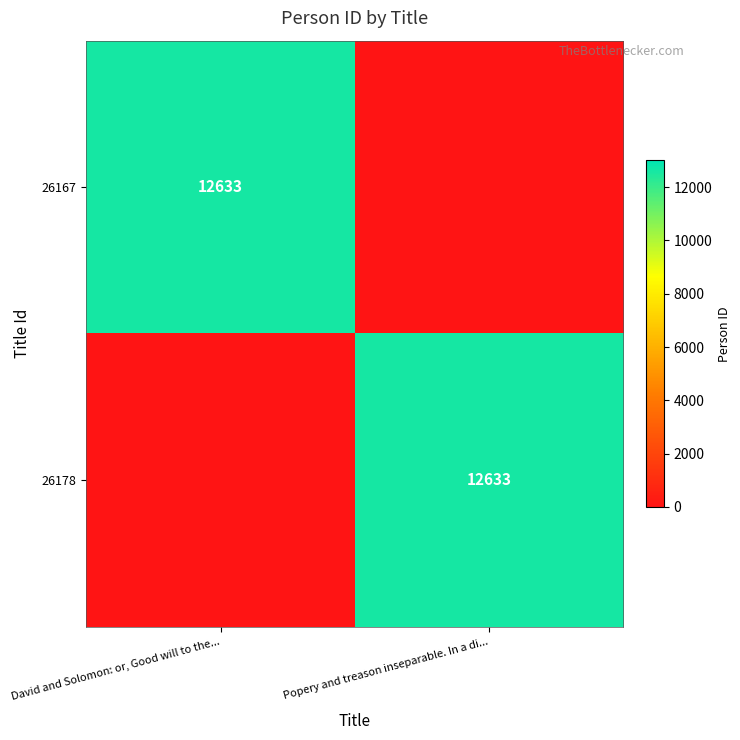

What is the difference between the maximum and minimum values in the 26178 series?

12633